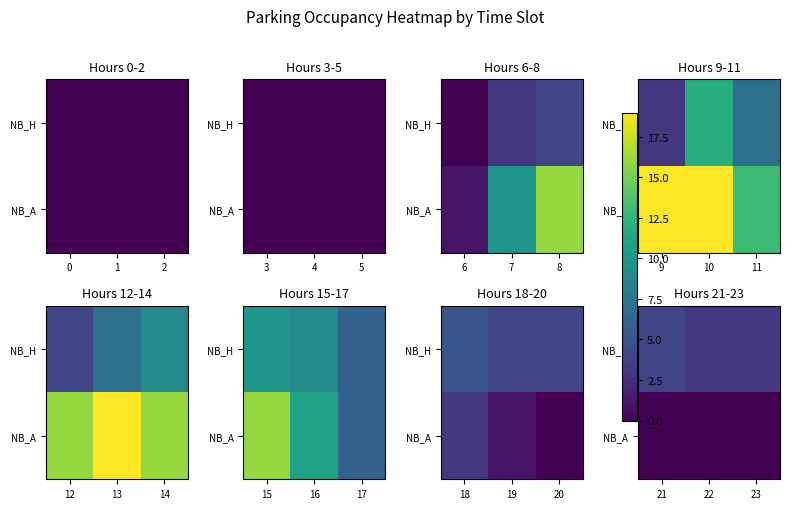

At 21, list the series in order from smallest to largest.

NB_A, NB_H